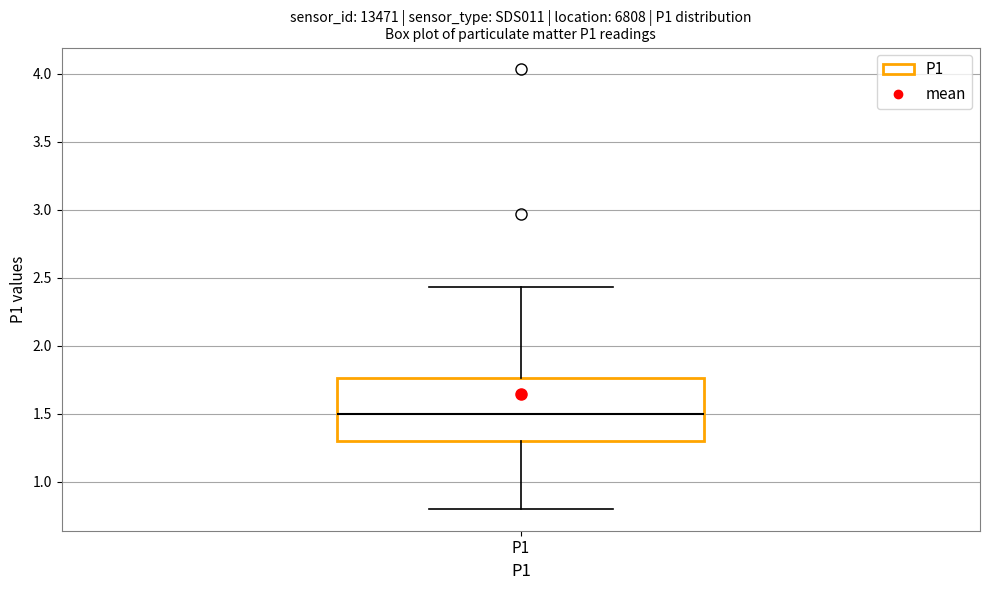

Read this box plot against the y-axis: the position of the median line, the range covered by the box, and the ends of both whiskers. The values are not printed on the chart, so give them approximately, as read against the axis.

median 1.50, box 1.30 to 1.75, whiskers 0.80 to 2.45